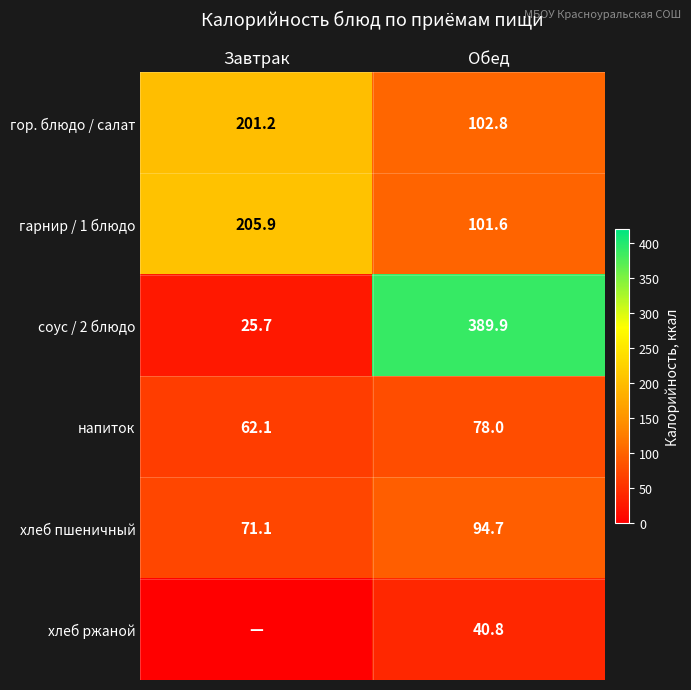

What is the difference between the highest and lowest values at Обед?

349.1